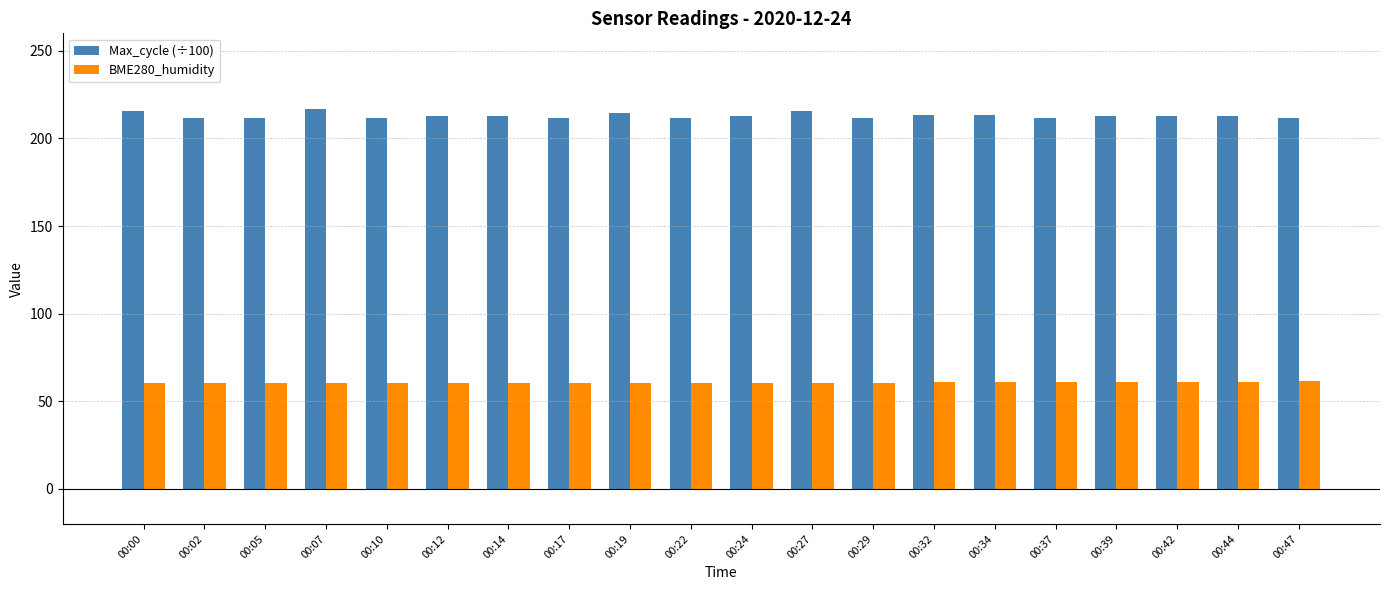

What is the value of the Max_cycle (÷100) bar at the 6th from the left?

212.9